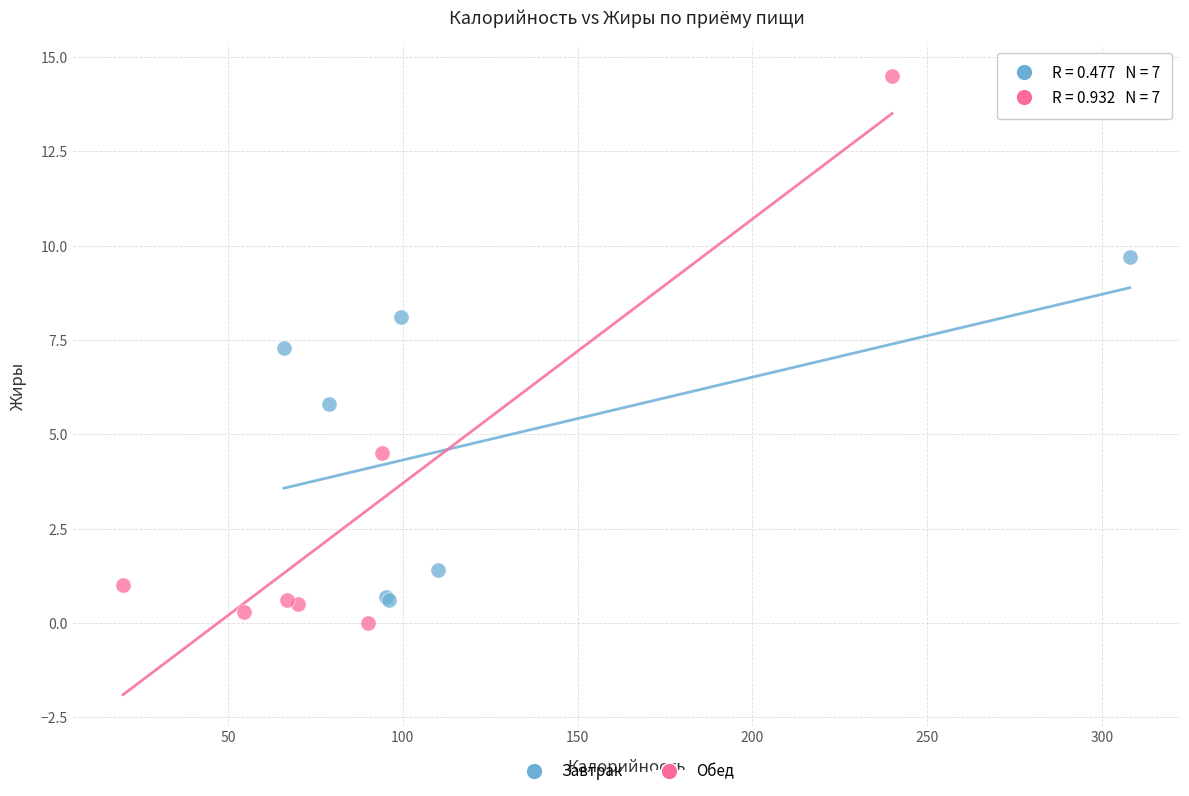

What are all the series names shown in the legend?

Завтрак, Обед